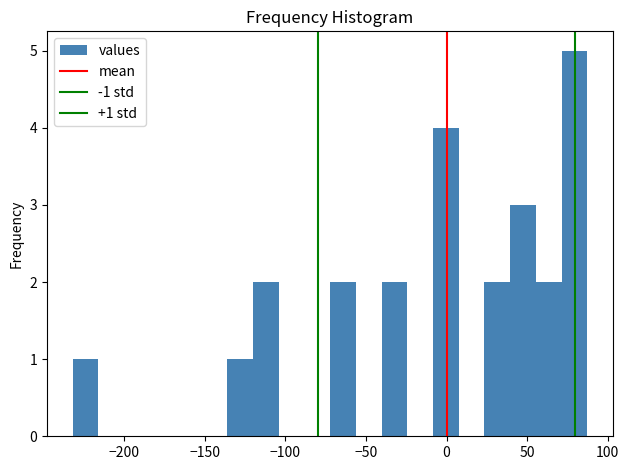

Around what value on the x-axis is the tallest bar? Give the approximate position of its centre, as read against the axis.

80